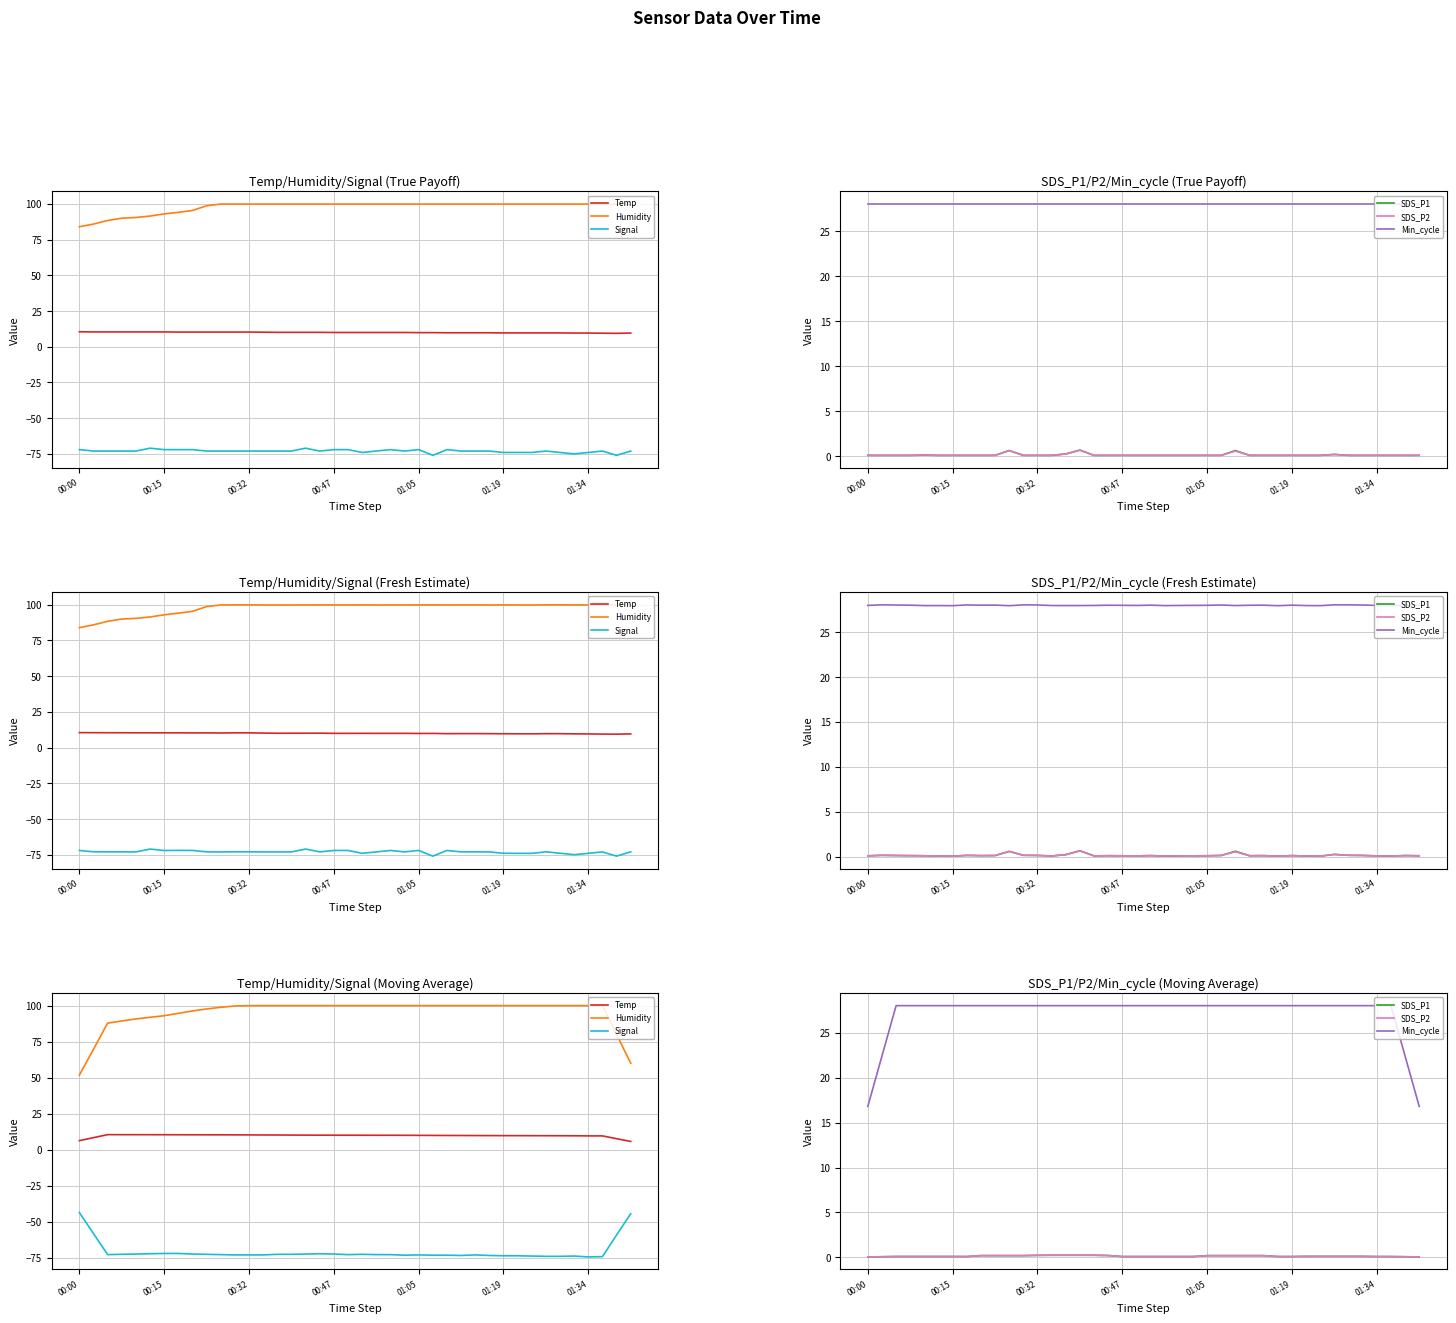

What are all the series names shown in the legend?

Temp, Humidity, Signal, SDS_P1, SDS_P2, Min_cycle